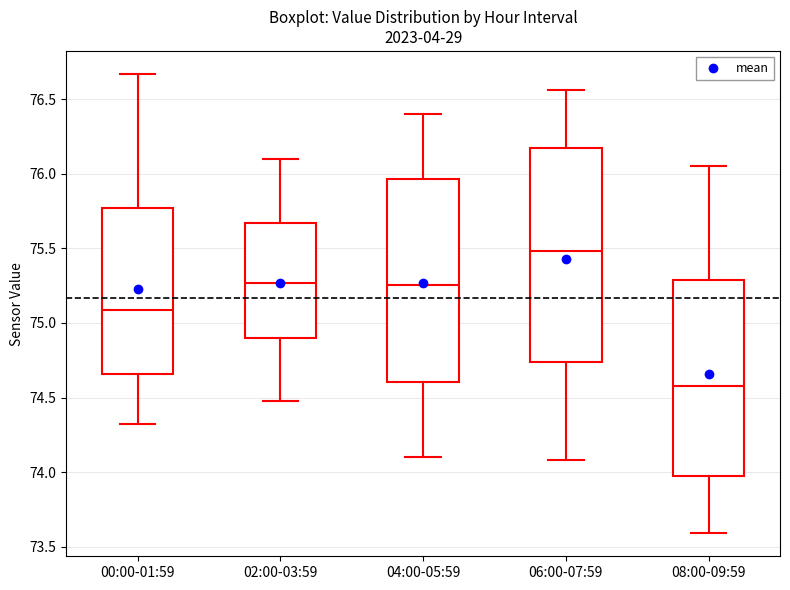

Reading left to right, transcribe this box plot: for each box, give where its median line is, the range the box spans, and where its two whiskers end, as read against the y-axis. The values are not printed on the chart, so give them approximately, as read against the axis.

00:00-01:59: median 75.10, box 74.65 to 75.75, whiskers 74.30 to 76.65
02:00-03:59: median 75.25, box 74.90 to 75.65, whiskers 74.50 to 76.10
04:00-05:59: median 75.25, box 74.60 to 75.95, whiskers 74.10 to 76.40
06:00-07:59: median 75.50, box 74.75 to 76.15, whiskers 74.10 to 76.55
08:00-09:59: median 74.60, box 74.00 to 75.30, whiskers 73.60 to 76.05